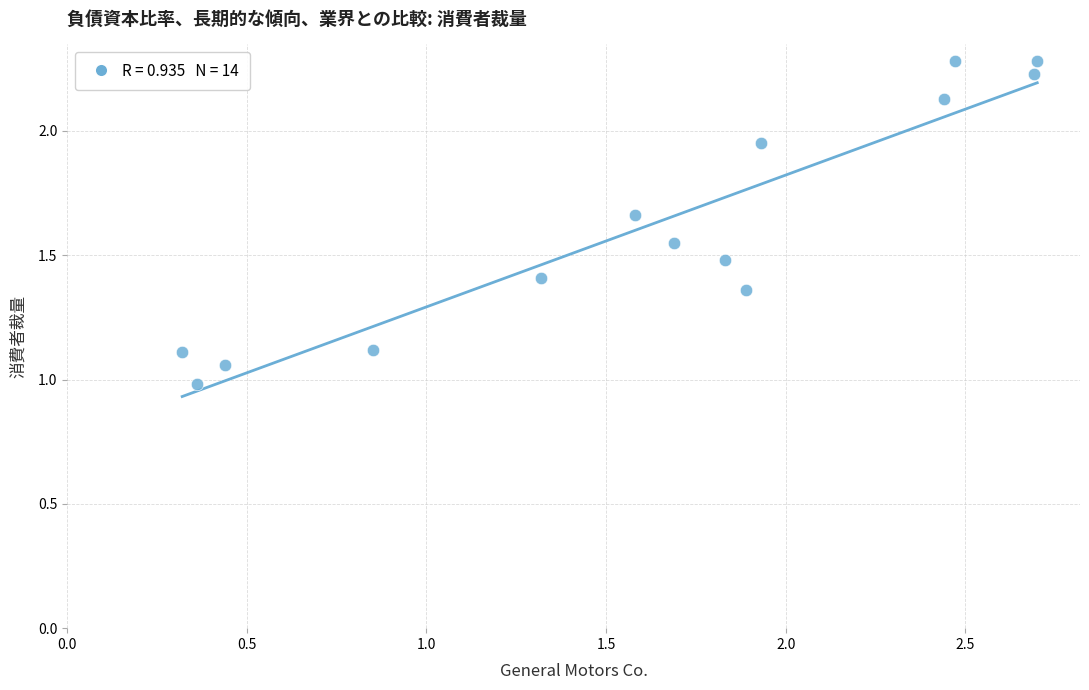

What is the range of Y values (max minus min)?

1.3